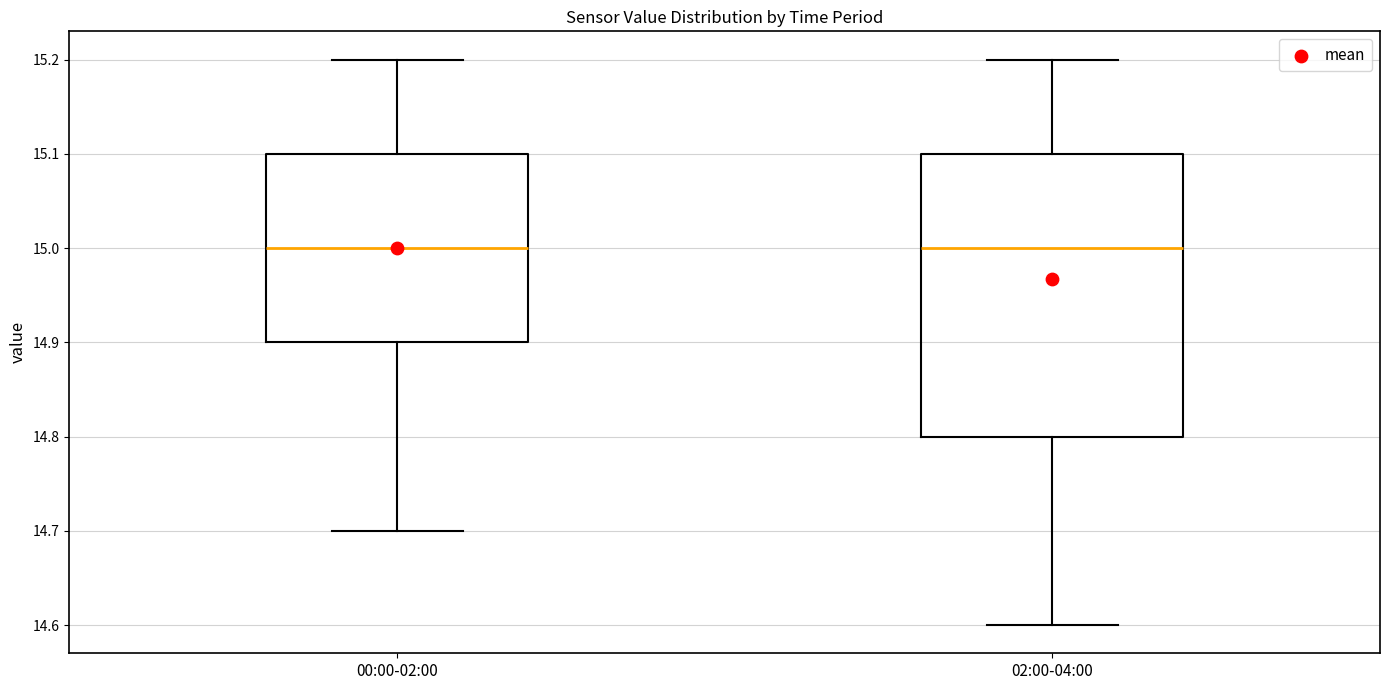

Reading left to right, read every box against the y-axis: the position of its median line, the range the box covers, and the ends of its whiskers. The values are not printed on the chart, so give them approximately, as read against the axis.

00:00-02:00: median 15.0, box 14.9 to 15.1, whiskers 14.7 to 15.2
02:00-04:00: median 15.0, box 14.8 to 15.1, whiskers 14.6 to 15.2